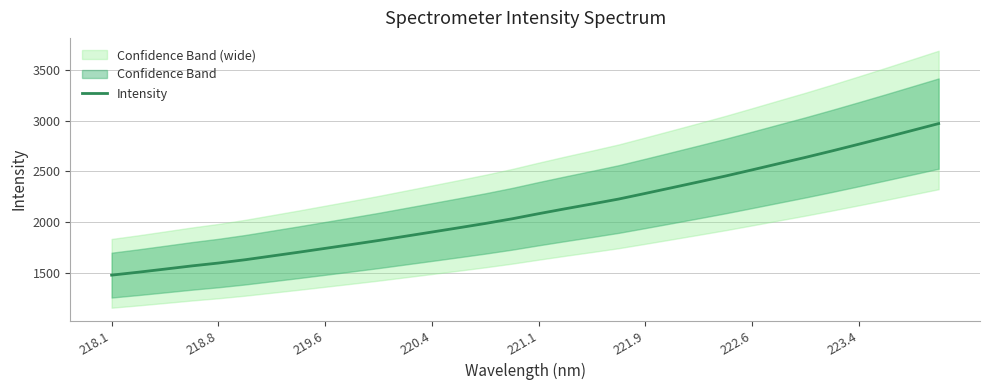

Reading left to right, what are all the values shown in this chart?

1474.8	1503.6	1534.4	1565.6	1594.0	1626.6	1663.5	1700.6	1738.9	1777.4	1816.7	1858.3	1900.0	1941.9	1984.7	2030.5	2081.1	2129.9	2177.1	2225.6	2281.3	2337.7	2394.6	2452.3	2513.3	2575.0	2636.3	2700.3	2766.3	2833.1	2901.5	2970.0